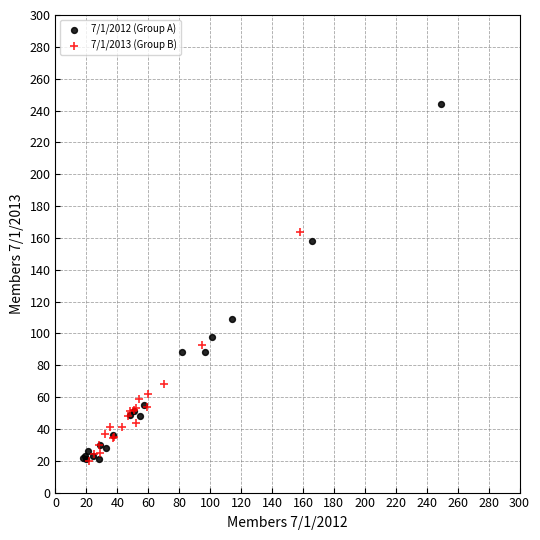

Which series has the largest Y range (max minus min)?

7/1/2012 (Group A)